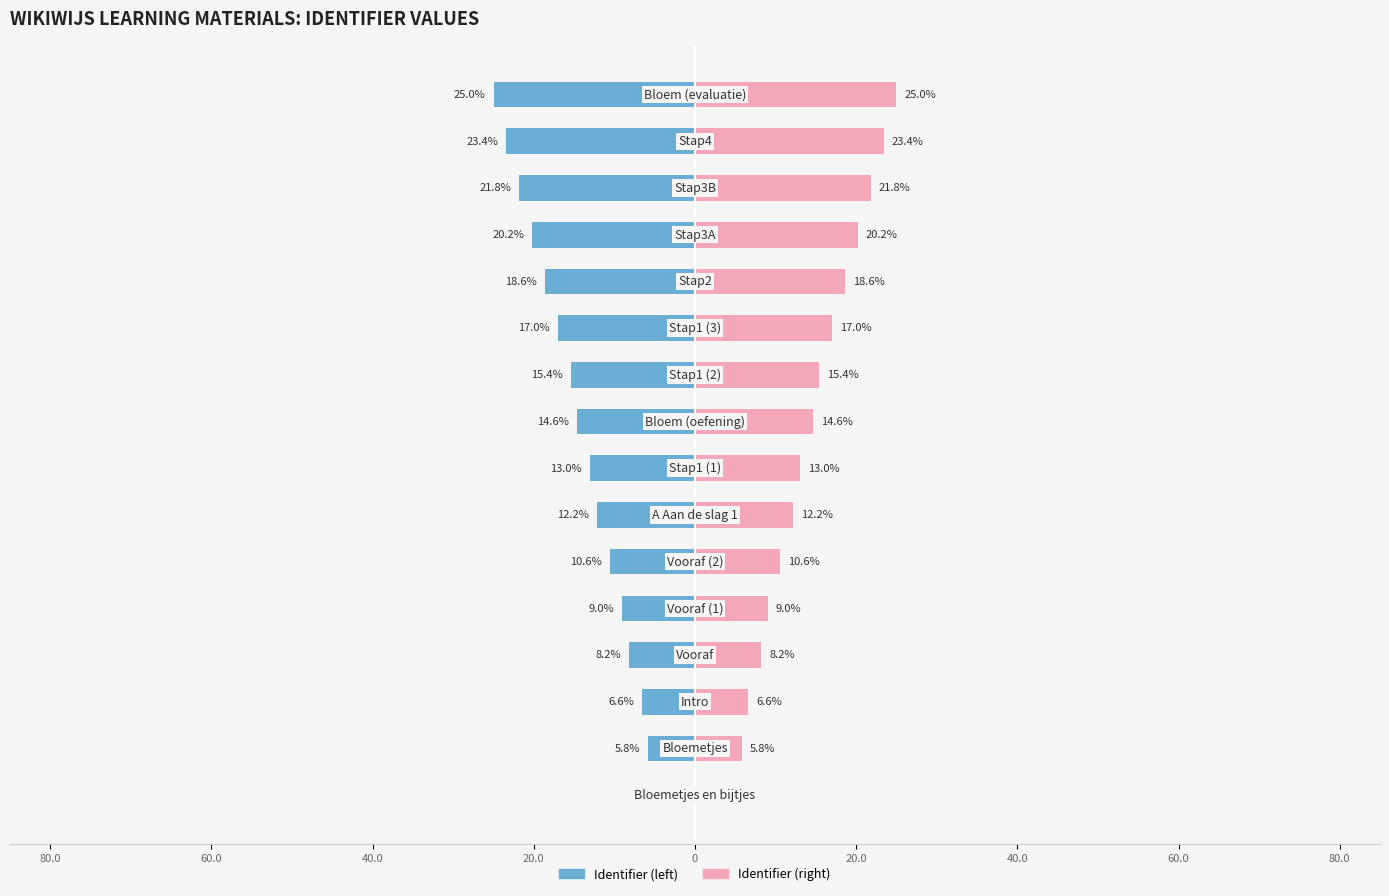

Are the bars horizontal?

Yes